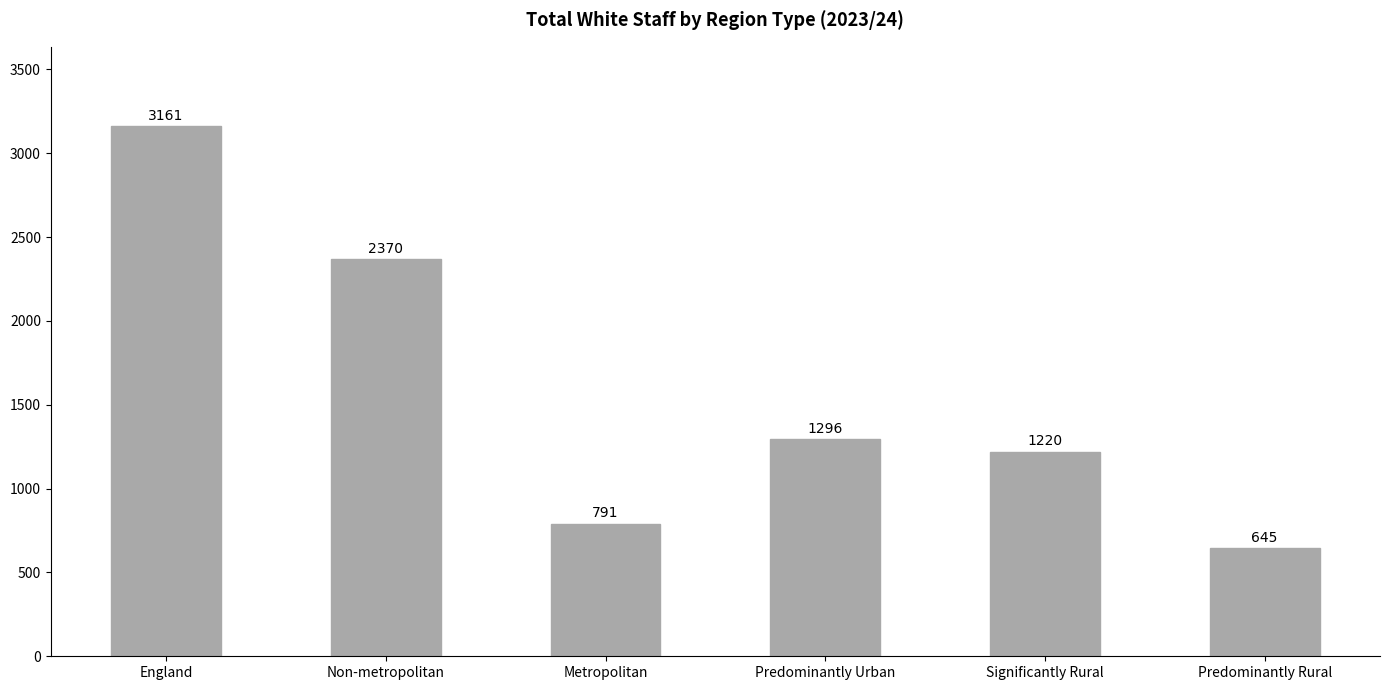

What position from the right is England?

6